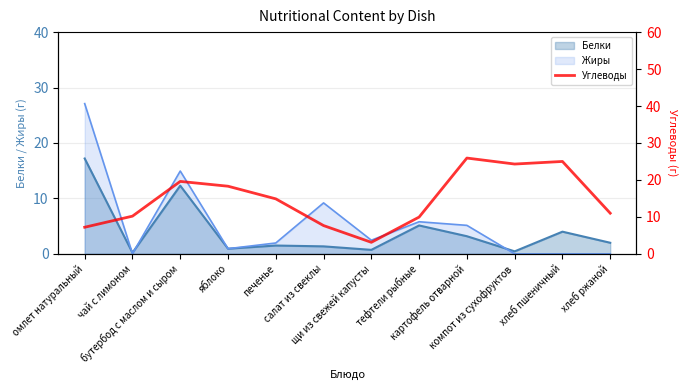

The chart shows a value of 35.0 at хлеб пшеничный. True or false?

False